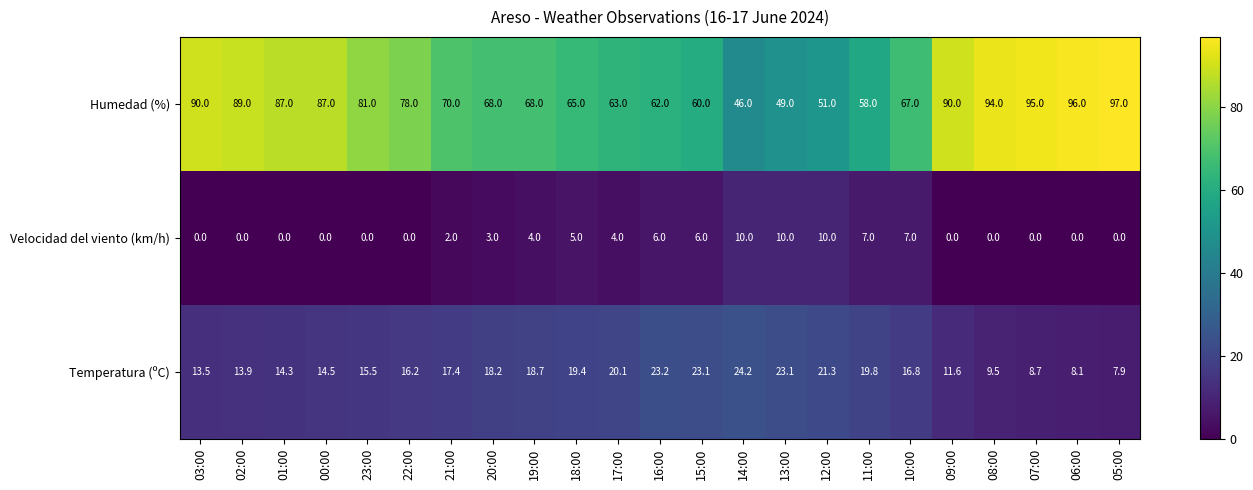

Count the number of categories in the chart.

23